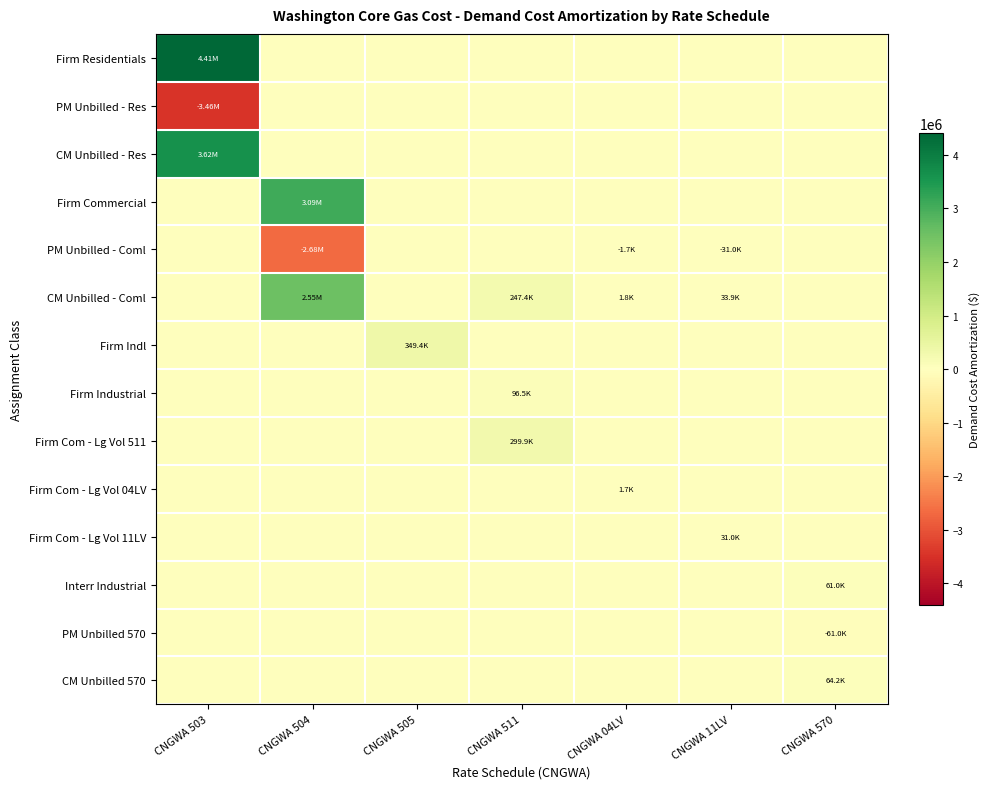

Reading right to left, extract all data points from this chart.

Firm Residentials: CNGWA 570=0.0	CNGWA 11LV=0.0	CNGWA 04LV=0.0	CNGWA 511=0.0	CNGWA 505=0.0	CNGWA 504=0.0	CNGWA 503=4408348.7
PM Unbilled - Res: CNGWA 570=0.0	CNGWA 11LV=0.0	CNGWA 04LV=0.0	CNGWA 511=0.0	CNGWA 505=0.0	CNGWA 504=0.0	CNGWA 503=-3456703.1
CM Unbilled - Res: CNGWA 570=0.0	CNGWA 11LV=0.0	CNGWA 04LV=0.0	CNGWA 511=0.0	CNGWA 505=0.0	CNGWA 504=0.0	CNGWA 503=3620201.6
Firm Commercial: CNGWA 570=0.0	CNGWA 11LV=0.0	CNGWA 04LV=0.0	CNGWA 511=0.0	CNGWA 505=0.0	CNGWA 504=3085998.1	CNGWA 503=0.0
PM Unbilled - Coml: CNGWA 570=0.0	CNGWA 11LV=-30957.9	CNGWA 04LV=-1708.0	CNGWA 511=0.0	CNGWA 505=0.0	CNGWA 504=-2678563.1	CNGWA 503=0.0
CM Unbilled - Coml: CNGWA 570=0.0	CNGWA 11LV=33895.8	CNGWA 04LV=1796.3	CNGWA 511=247407.5	CNGWA 505=0.0	CNGWA 504=2545559.5	CNGWA 503=0.0
Firm Indl: CNGWA 570=0.0	CNGWA 11LV=0.0	CNGWA 04LV=0.0	CNGWA 511=0.0	CNGWA 505=349380.2	CNGWA 504=0.0	CNGWA 503=0.0
Firm Industrial: CNGWA 570=0.0	CNGWA 11LV=0.0	CNGWA 04LV=0.0	CNGWA 511=96475.1	CNGWA 505=0.0	CNGWA 504=0.0	CNGWA 503=0.0
Firm Com - Lg Vol 511: CNGWA 570=0.0	CNGWA 11LV=0.0	CNGWA 04LV=0.0	CNGWA 511=299933.7	CNGWA 505=0.0	CNGWA 504=0.0	CNGWA 503=0.0
Firm Com - Lg Vol 04LV: CNGWA 570=0.0	CNGWA 11LV=0.0	CNGWA 04LV=1708.0	CNGWA 511=0.0	CNGWA 505=0.0	CNGWA 504=0.0	CNGWA 503=0.0
Firm Com - Lg Vol 11LV: CNGWA 570=0.0	CNGWA 11LV=30957.9	CNGWA 04LV=0.0	CNGWA 511=0.0	CNGWA 505=0.0	CNGWA 504=0.0	CNGWA 503=0.0
Interr Industrial: CNGWA 570=60965.4	CNGWA 11LV=0.0	CNGWA 04LV=0.0	CNGWA 511=0.0	CNGWA 505=0.0	CNGWA 504=0.0	CNGWA 503=0.0
PM Unbilled 570: CNGWA 570=-60965.4	CNGWA 11LV=0.0	CNGWA 04LV=0.0	CNGWA 511=0.0	CNGWA 505=0.0	CNGWA 504=0.0	CNGWA 503=0.0
CM Unbilled 570: CNGWA 570=64215.8	CNGWA 11LV=0.0	CNGWA 04LV=0.0	CNGWA 511=0.0	CNGWA 505=0.0	CNGWA 504=0.0	CNGWA 503=0.0